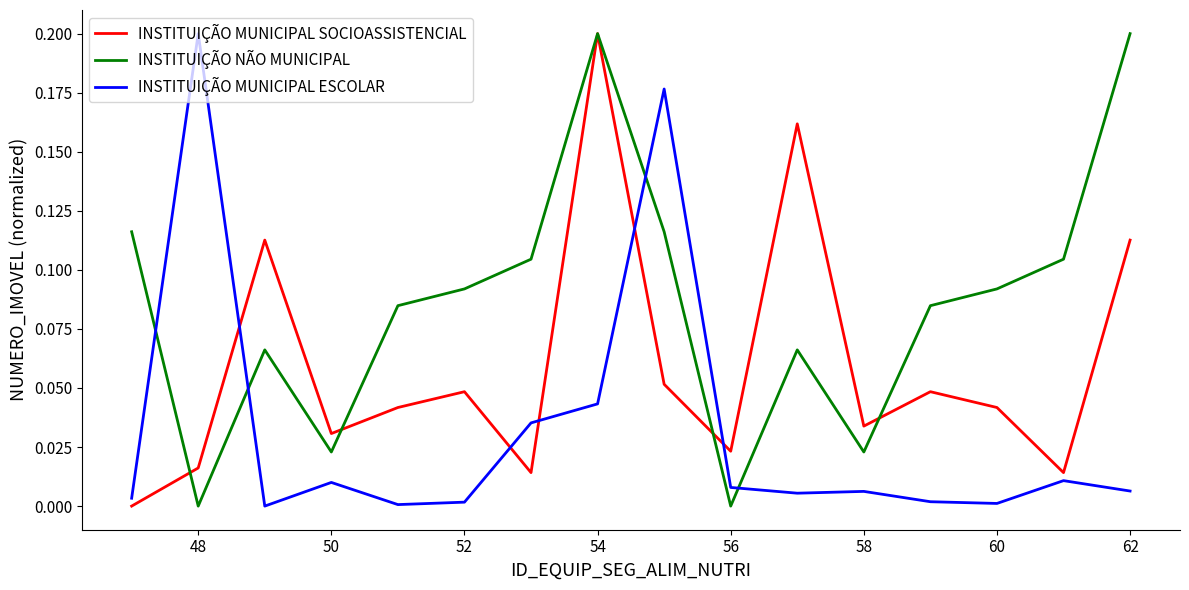

Rank the series by their average value, from lowest to highest.

INSTITUIÇÃO MUNICIPAL ESCOLAR, INSTITUIÇÃO MUNICIPAL SOCIOASSISTENCIAL, INSTITUIÇÃO NÃO MUNICIPAL